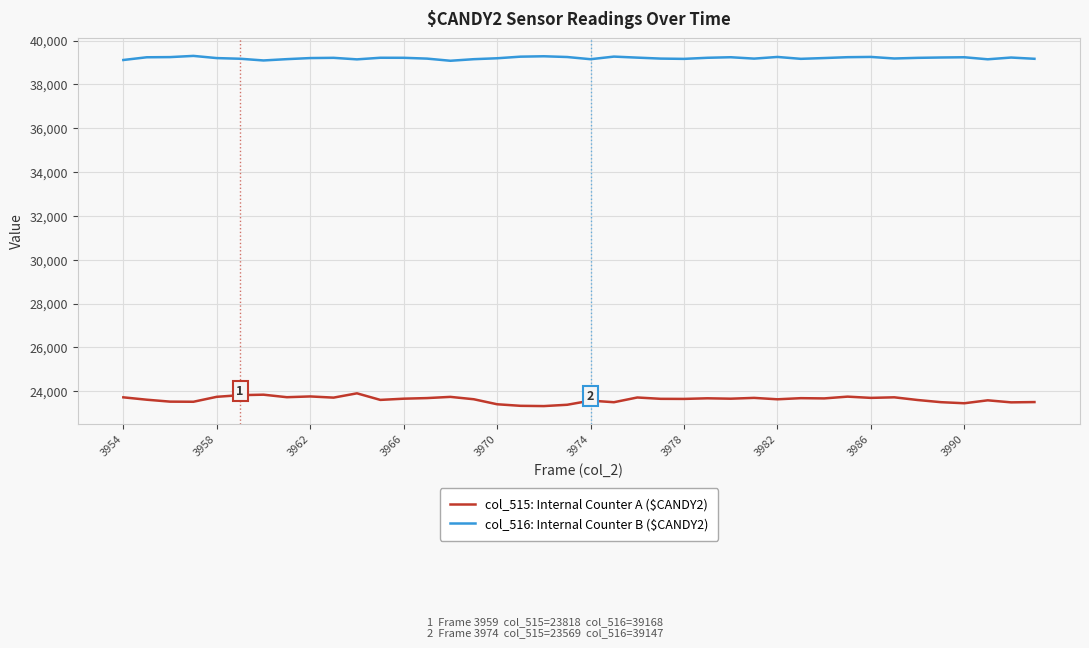

True or false: col_515: Internal Counter A ($CANDY2) and col_516: Internal Counter B ($CANDY2) cross at least once.

False